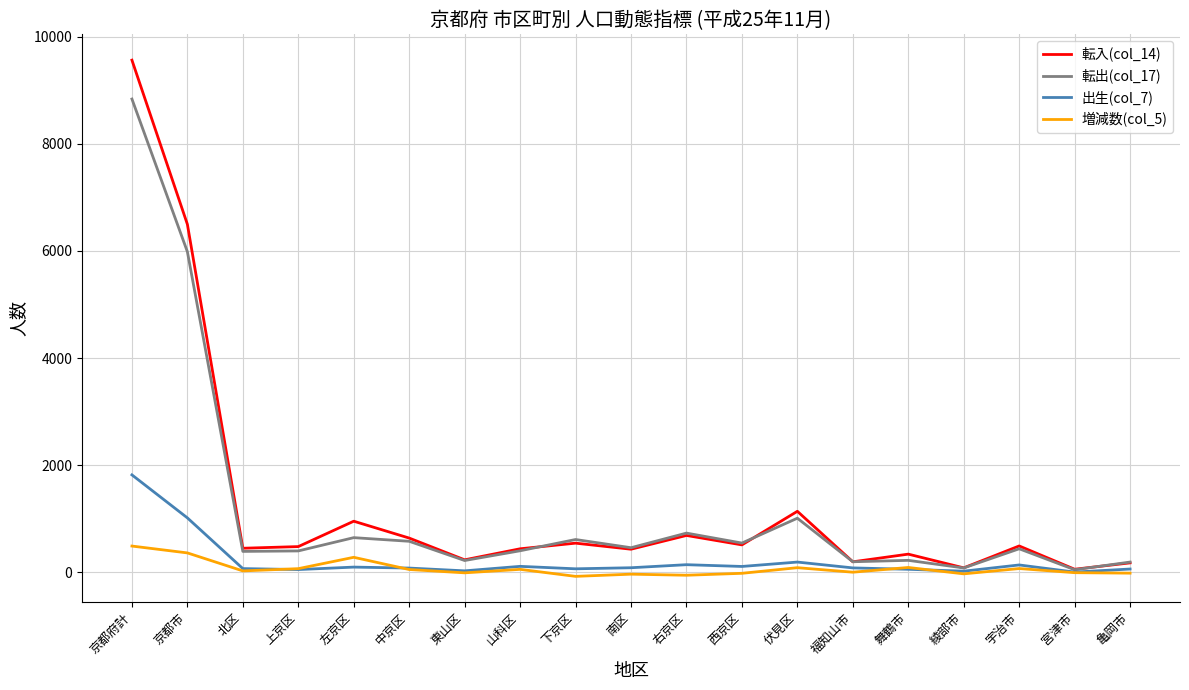

The value of 転出(col_17) at 京都府計 is 8837. True or false?

True